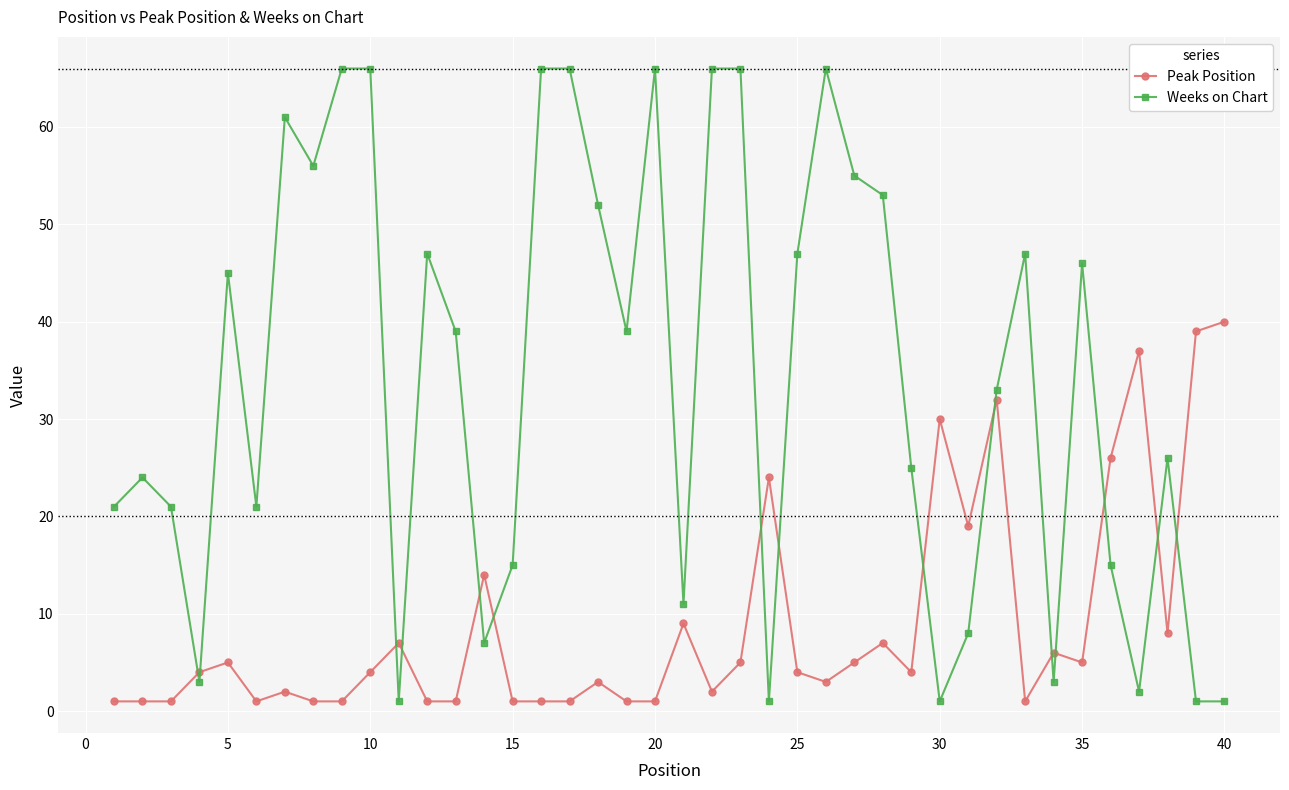

List the series in order of their overall mean, lowest first.

Peak Position, Weeks on Chart